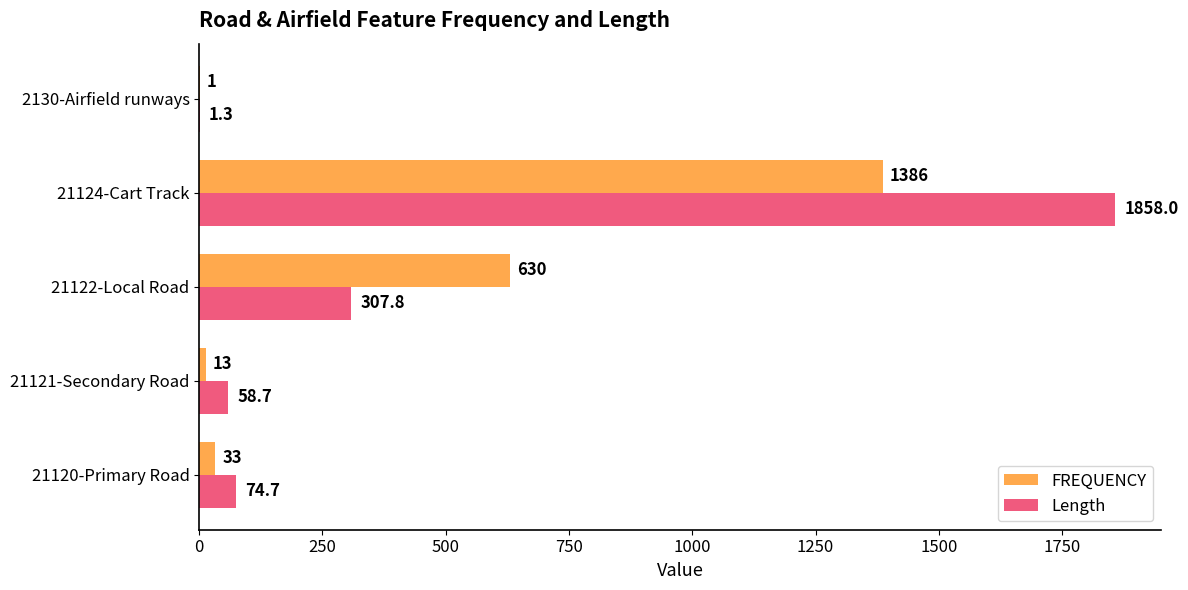

Read the Length value at 21124-Cart Track.

1858.0